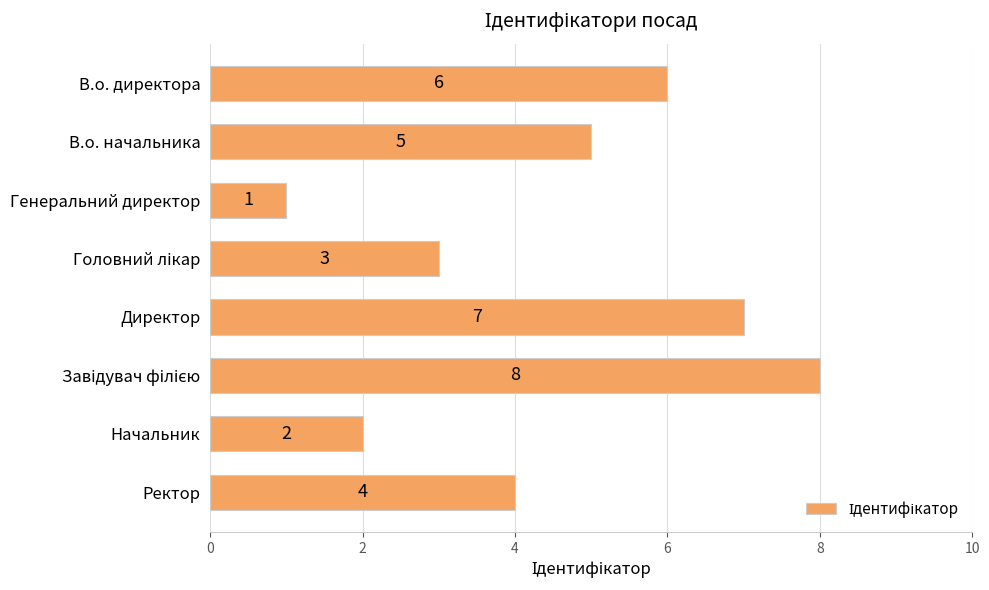

How many values are below 5?

4